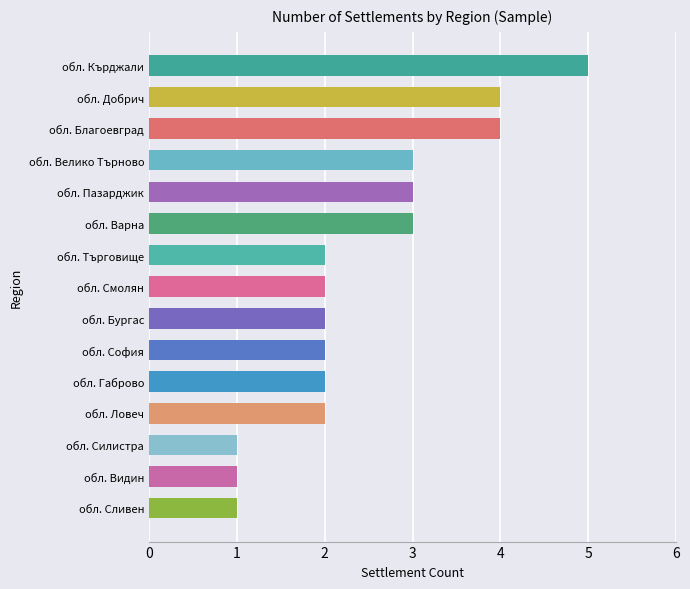

What is the approximate value at обл. Велико Търново?

3